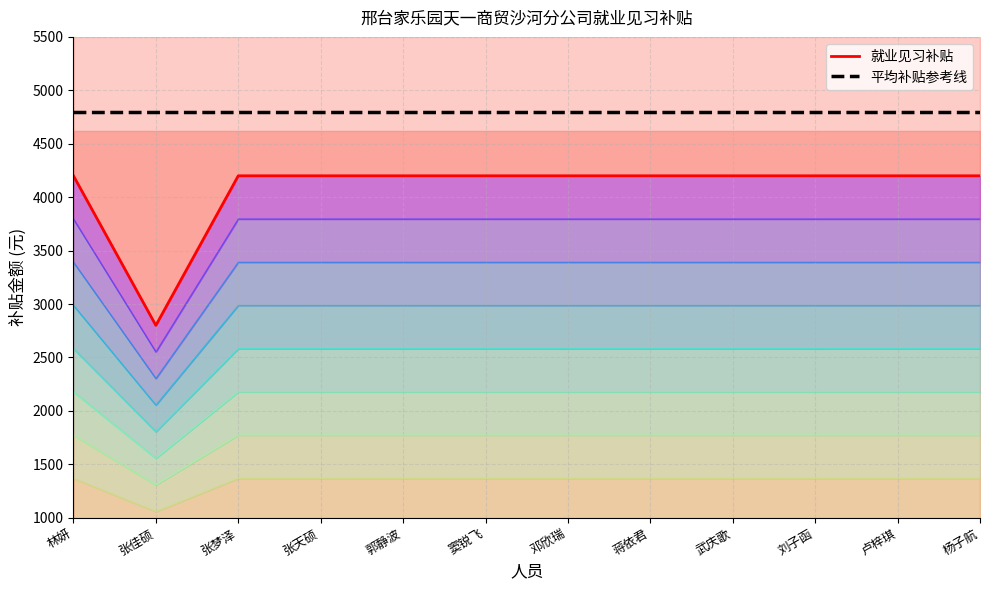

True or false: 就业见习补贴 and 平均补贴参考线 cross at least once.

False